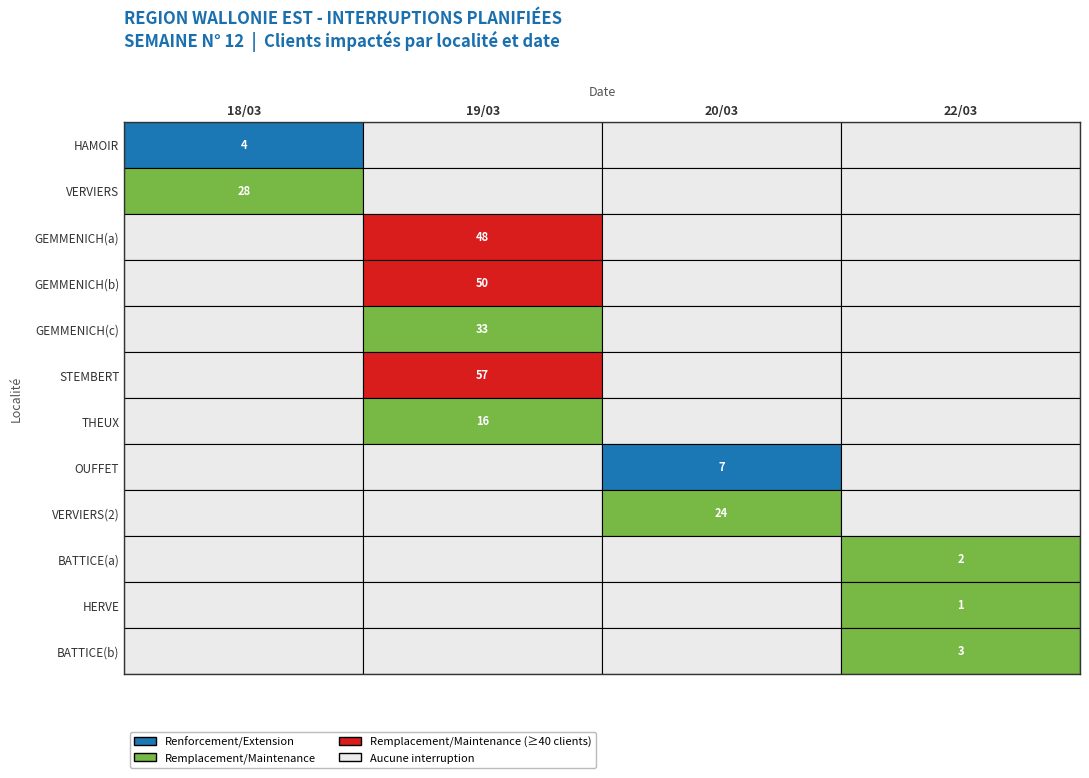

What is the maximum value shown in the chart?

57